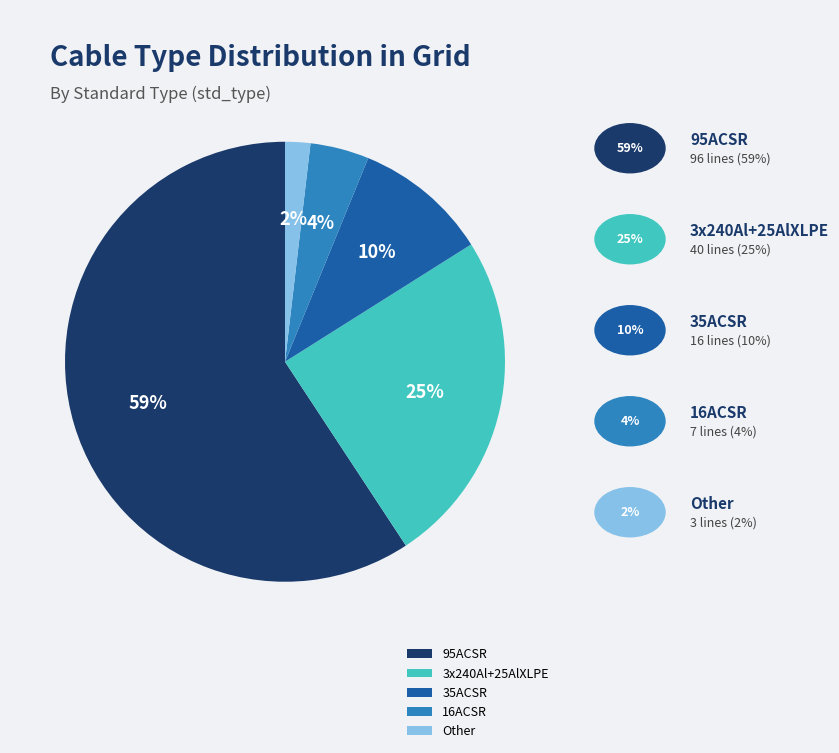

Rank the categories by value from lowest to highest.

Other, 16ACSR, 35ACSR, 3x240Al+25AlXLPE, 95ACSR